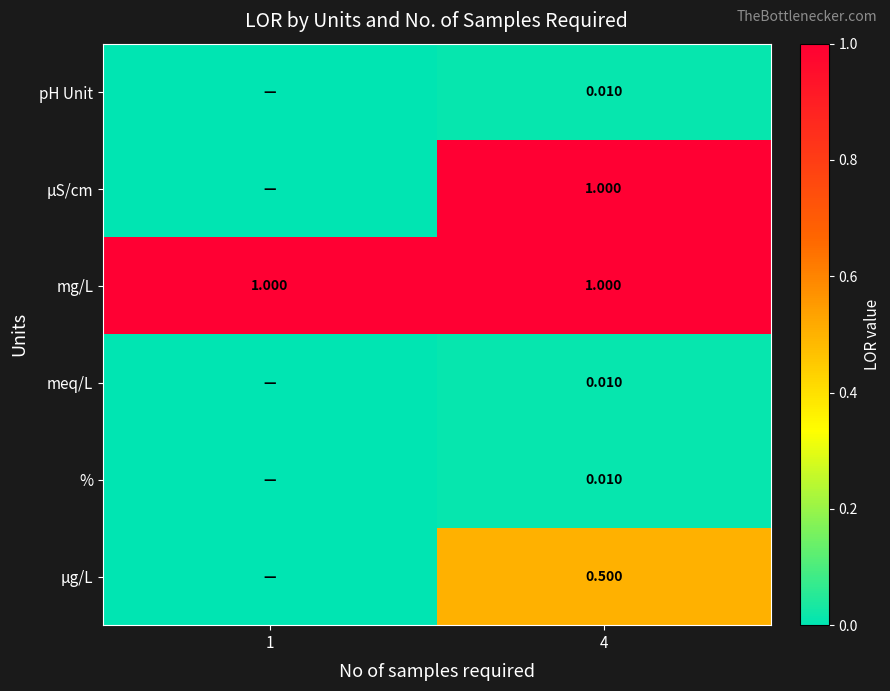

At which category does the chart reach its peak across all series?

4